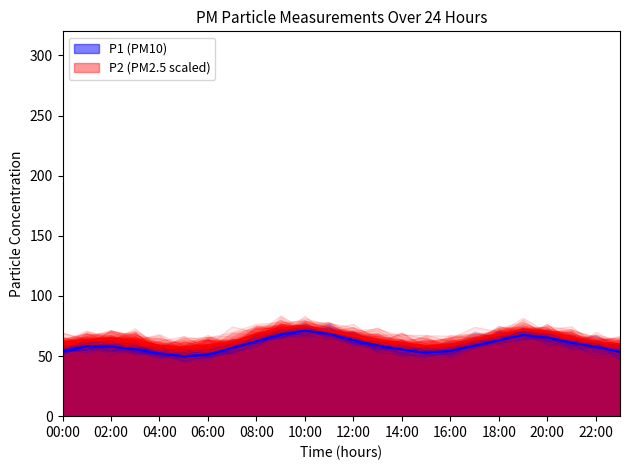

Rank the series by their maximum value, from highest to lowest.

P2, P1